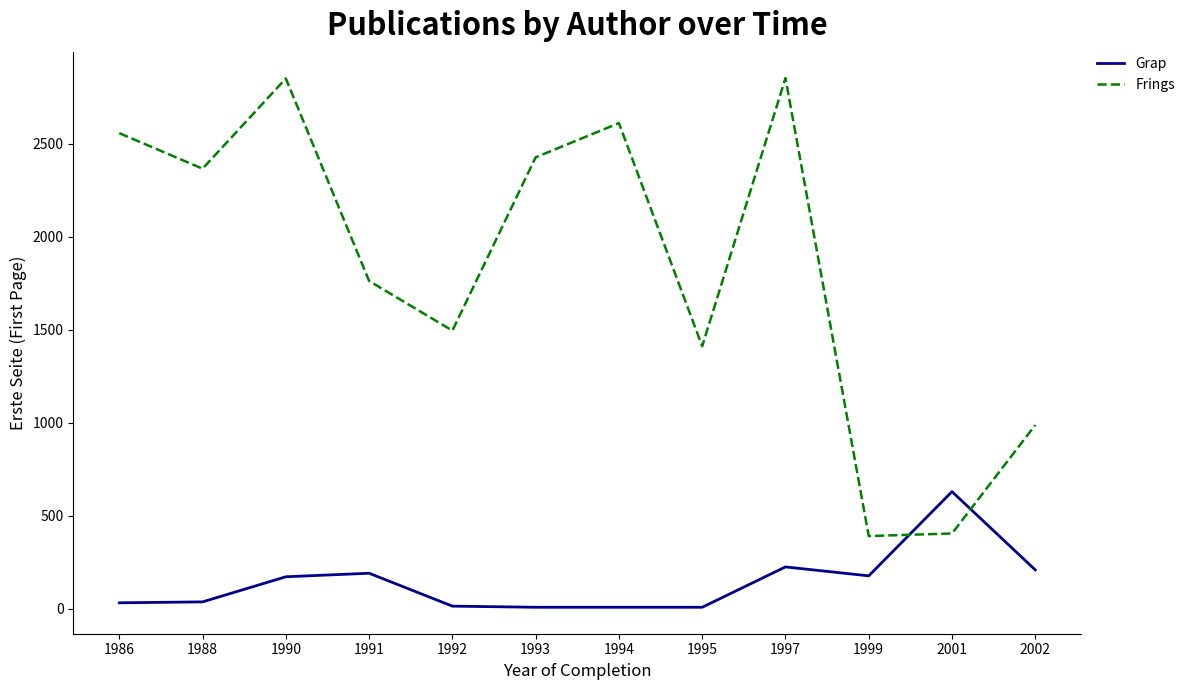

How many times do Frings and Grap cross each other?

2